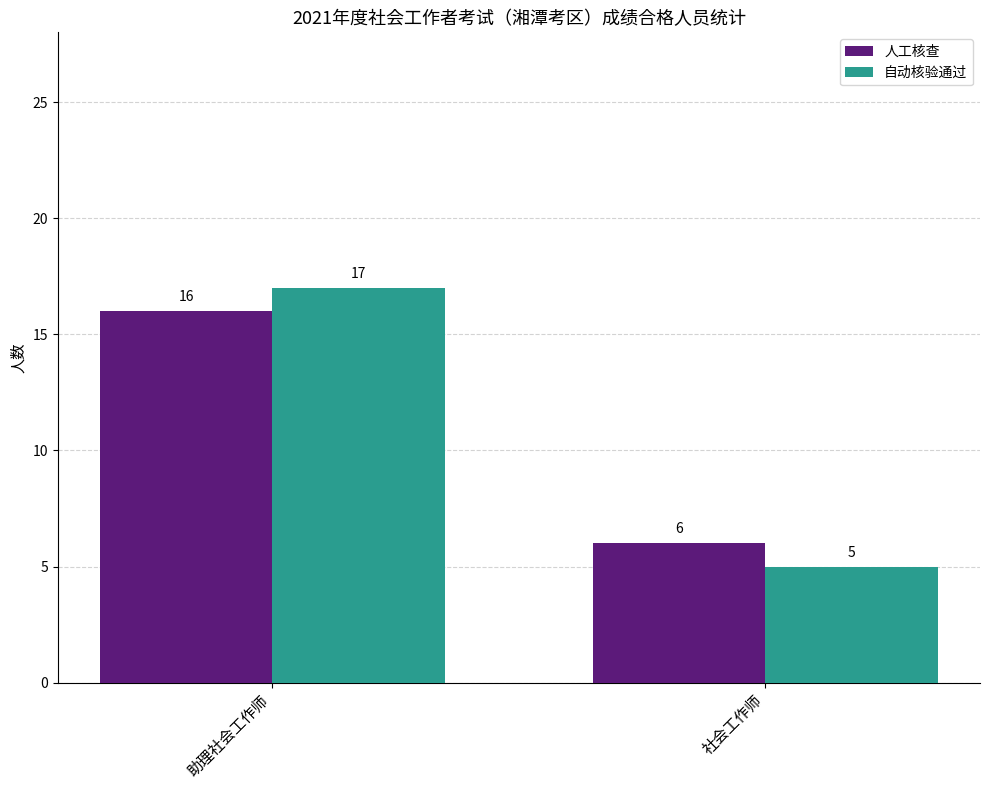

Count the number of categories in the chart.

2